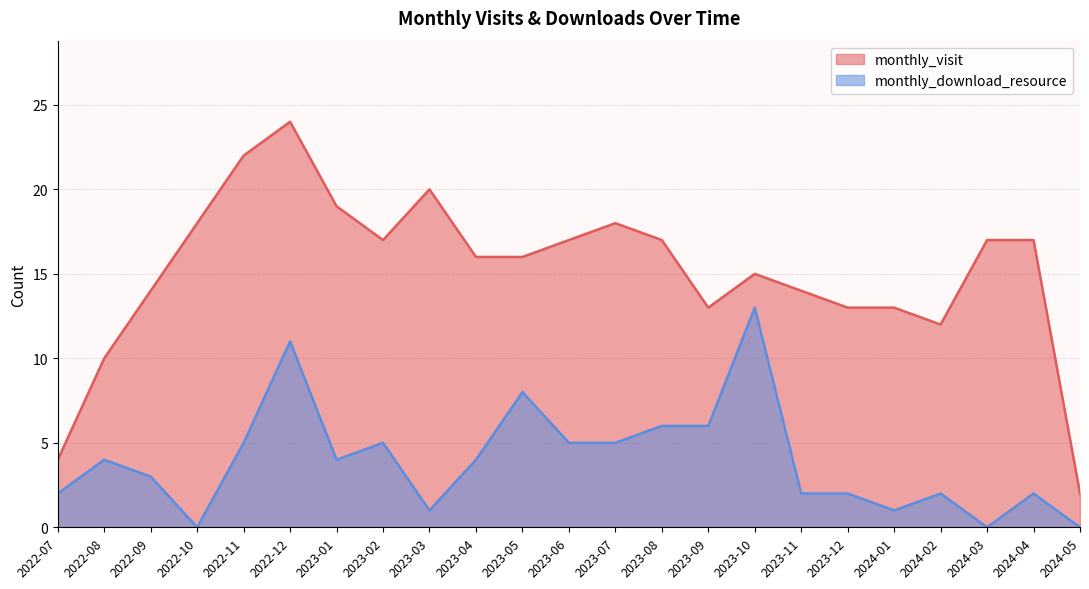

What position from the right is 2024-01?

5